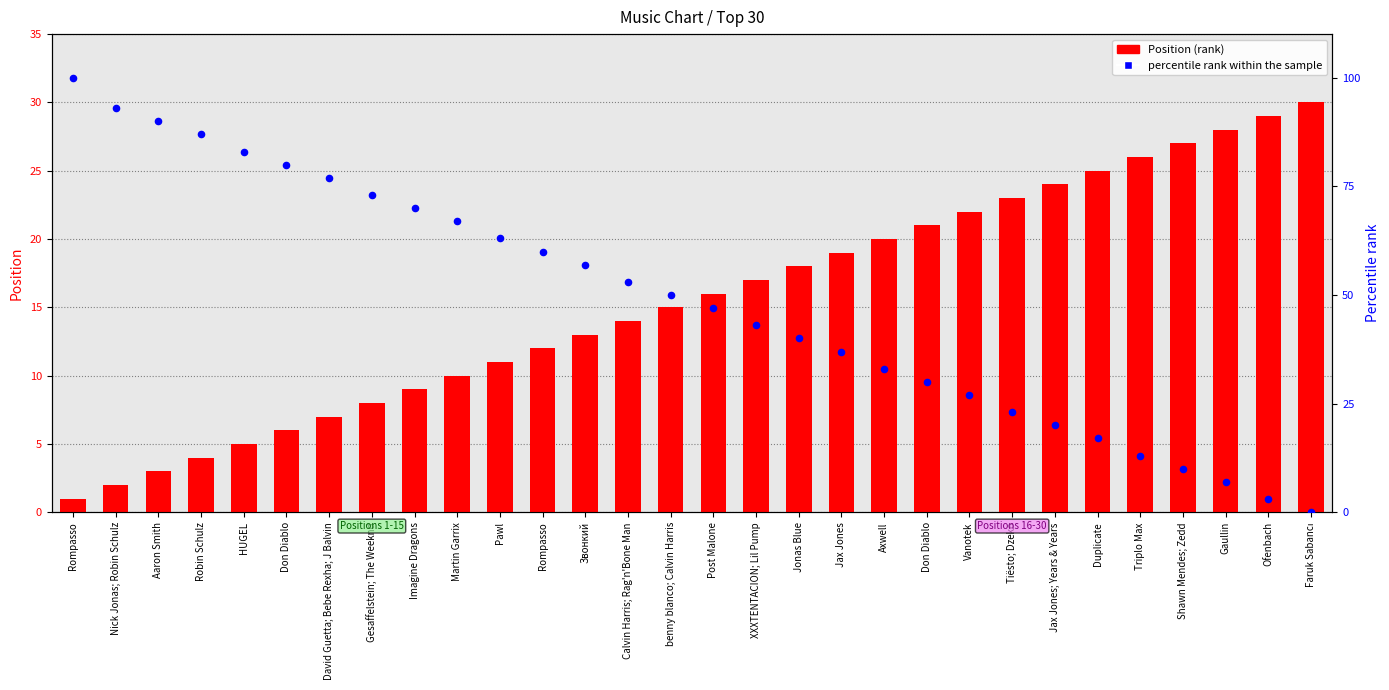

At which category is the sum across all series the highest?

Rompasso